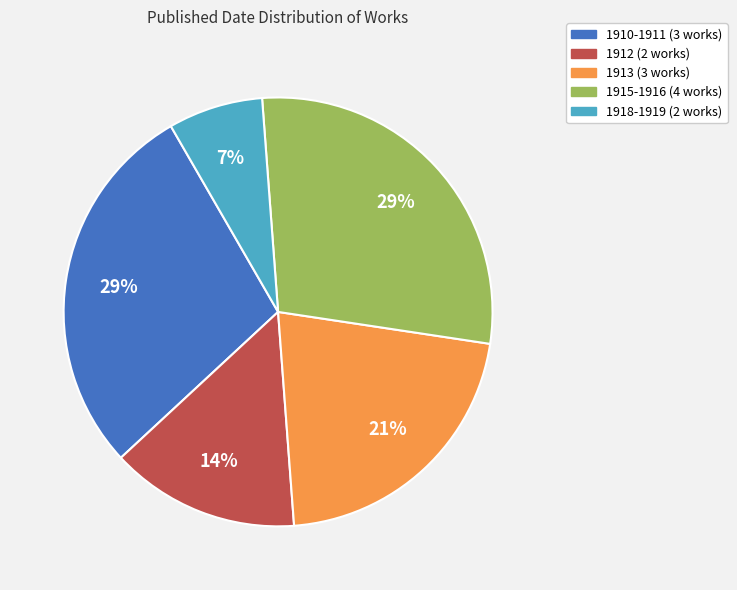

To the nearest percent, what is the combined percentage of 1915-1916 and 1912?

43%